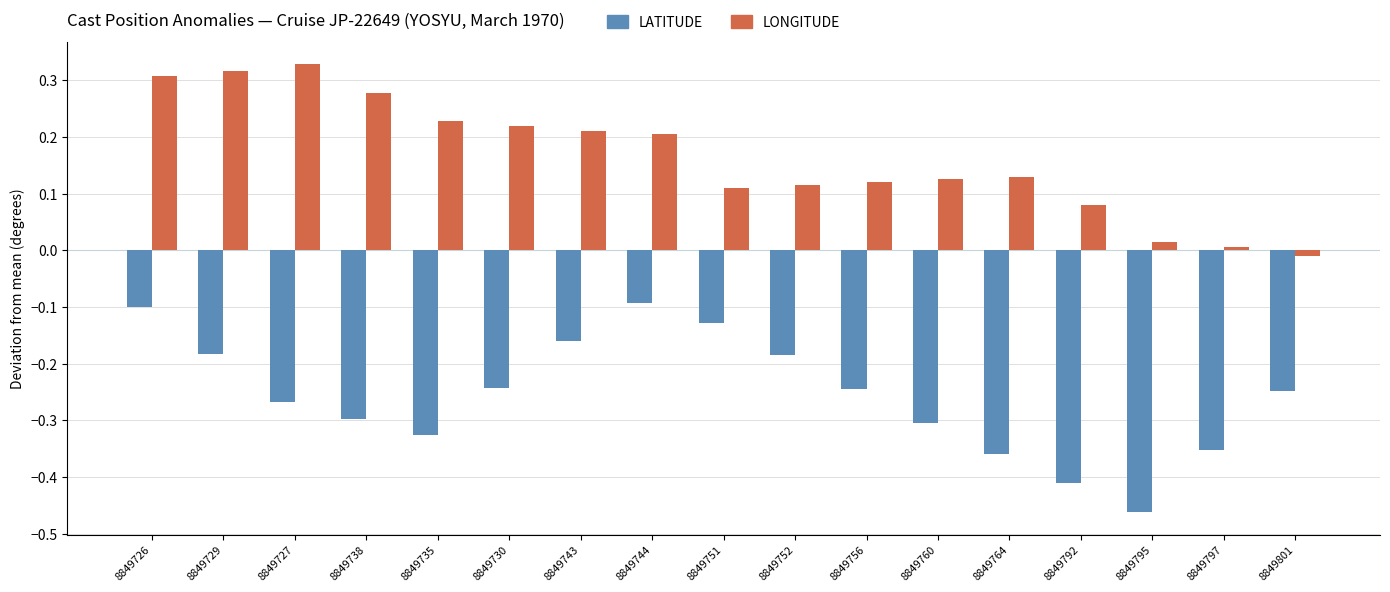

What is the spread (max minus min) of values at 8849797?

0.4